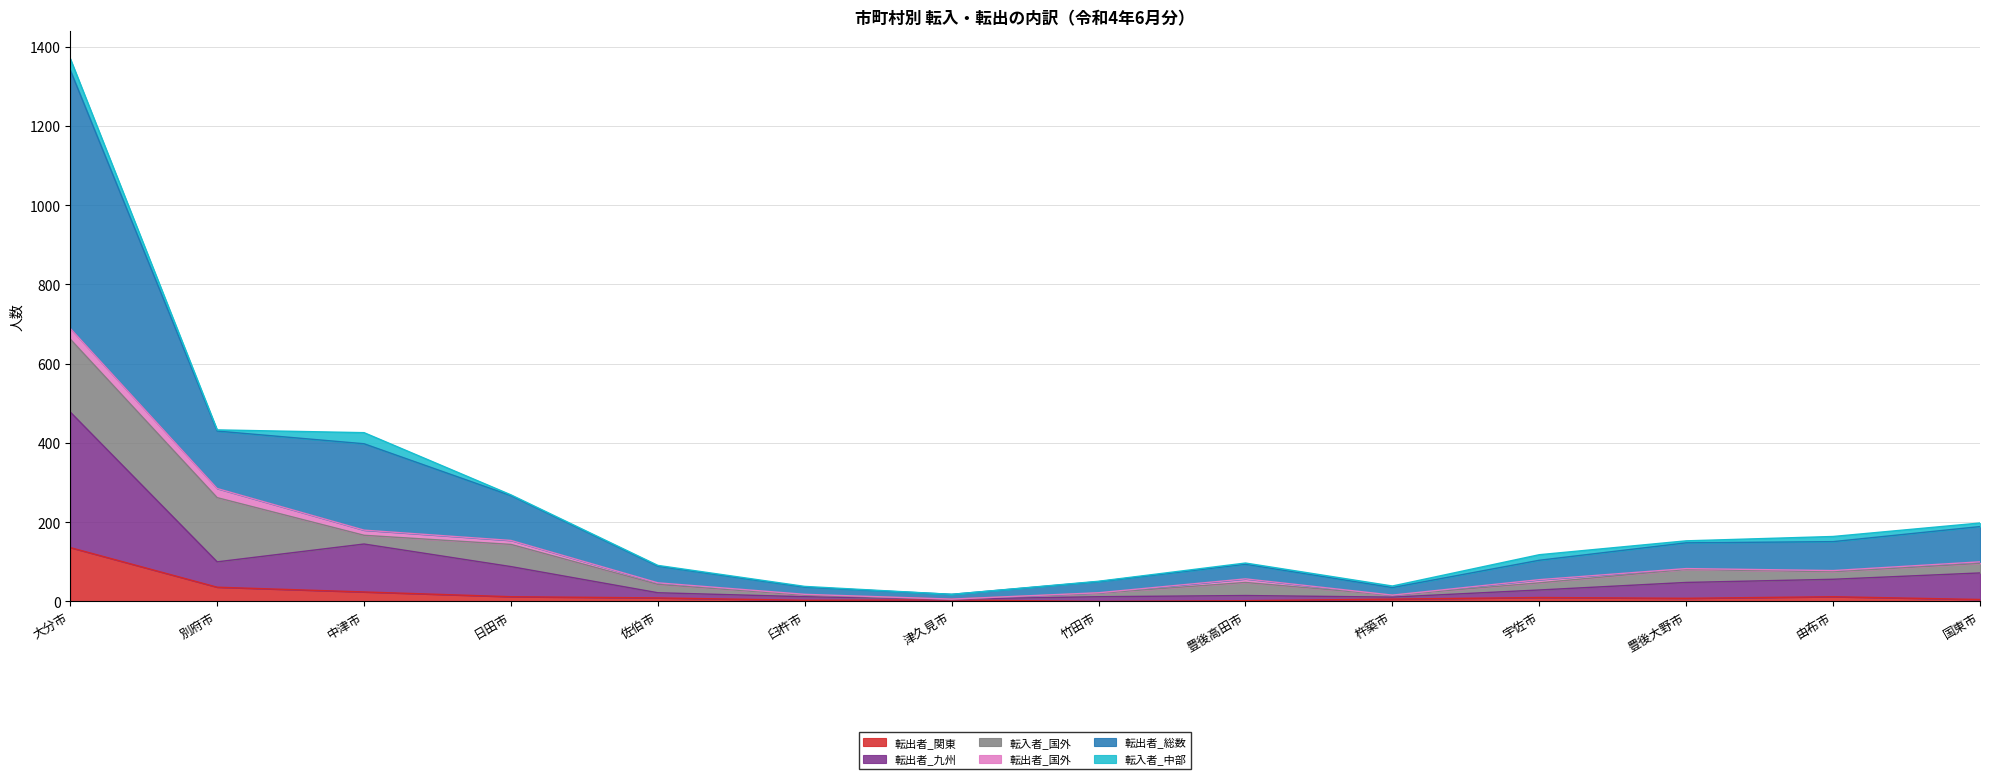

Is it true that 転出者_関東 equals 212 at 大分市?

False